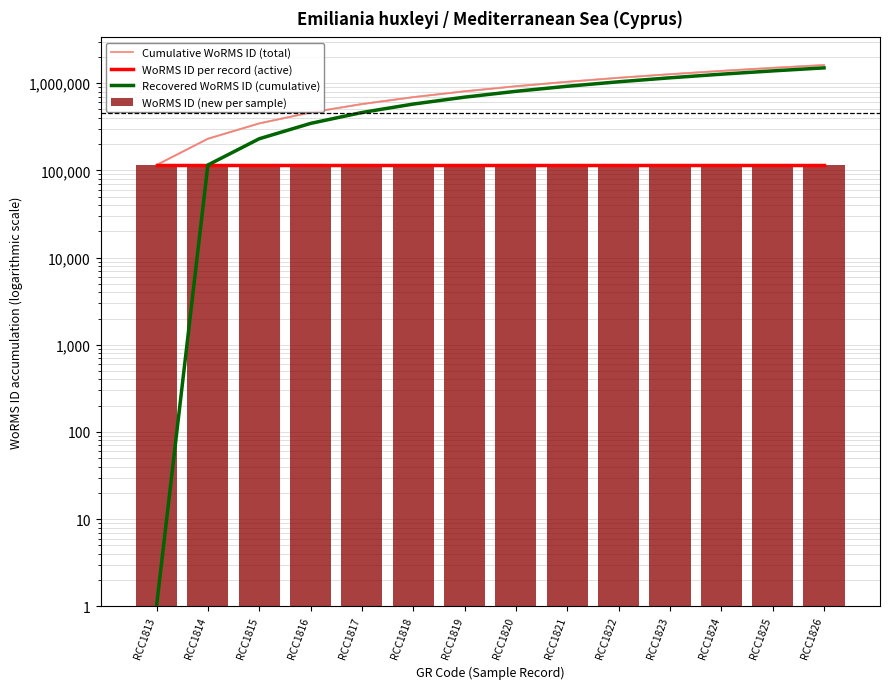

Which series has the widest spread of values?

Cumulative WoRMS ID (total)